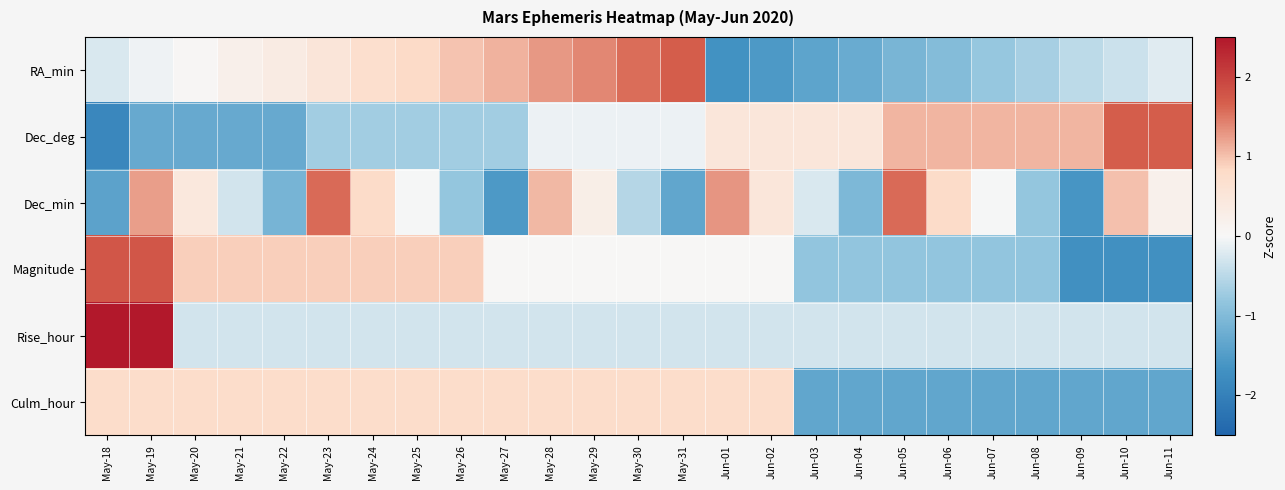

Reading left to right, extract all data points from this chart.

RA_min: May-18=-0.3	May-19=-0.1	May-20=0.0	May-21=0.2	May-22=0.3	May-23=0.5	May-24=0.7	May-25=0.8	May-26=1.0	May-27=1.1	May-28=1.3	May-29=1.4	May-30=1.6	May-31=1.7	Jun-01=-1.7	Jun-02=-1.5	Jun-03=-1.4	Jun-04=-1.3	Jun-05=-1.1	Jun-06=-1.0	Jun-07=-0.8	Jun-08=-0.7	Jun-09=-0.5	Jun-10=-0.4	Jun-11=-0.2
Dec_deg: May-18=-1.9	May-19=-1.3	May-20=-1.3	May-21=-1.3	May-22=-1.3	May-23=-0.7	May-24=-0.7	May-25=-0.7	May-26=-0.7	May-27=-0.7	May-28=-0.1	May-29=-0.1	May-30=-0.1	May-31=-0.1	Jun-01=0.5	Jun-02=0.5	Jun-03=0.5	Jun-04=0.5	Jun-05=1.1	Jun-06=1.1	Jun-07=1.1	Jun-08=1.1	Jun-09=1.1	Jun-10=1.7	Jun-11=1.7
Dec_min: May-18=-1.4	May-19=1.2	May-20=0.4	May-21=-0.3	May-22=-1.1	May-23=1.6	May-24=0.8	May-25=-0.0	May-26=-0.8	May-27=-1.6	May-28=1.1	May-29=0.3	May-30=-0.5	May-31=-1.3	Jun-01=1.3	Jun-02=0.5	Jun-03=-0.2	Jun-04=-1.0	Jun-05=1.6	Jun-06=0.8	Jun-07=-0.0	Jun-08=-0.8	Jun-09=-1.6	Jun-10=1.0	Jun-11=0.2
Magnitude: May-18=1.8	May-19=1.8	May-20=0.9	May-21=0.9	May-22=0.9	May-23=0.9	May-24=0.9	May-25=0.9	May-26=0.9	May-27=0.0	May-28=0.0	May-29=0.0	May-30=0.0	May-31=0.0	Jun-01=0.0	Jun-02=0.0	Jun-03=-0.8	Jun-04=-0.8	Jun-05=-0.8	Jun-06=-0.8	Jun-07=-0.8	Jun-08=-0.8	Jun-09=-1.7	Jun-10=-1.7	Jun-11=-1.7
Rise_hour: May-18=3.4	May-19=3.4	May-20=-0.3	May-21=-0.3	May-22=-0.3	May-23=-0.3	May-24=-0.3	May-25=-0.3	May-26=-0.3	May-27=-0.3	May-28=-0.3	May-29=-0.3	May-30=-0.3	May-31=-0.3	Jun-01=-0.3	Jun-02=-0.3	Jun-03=-0.3	Jun-04=-0.3	Jun-05=-0.3	Jun-06=-0.3	Jun-07=-0.3	Jun-08=-0.3	Jun-09=-0.3	Jun-10=-0.3	Jun-11=-0.3
Culm_hour: May-18=0.8	May-19=0.8	May-20=0.8	May-21=0.8	May-22=0.8	May-23=0.8	May-24=0.8	May-25=0.8	May-26=0.8	May-27=0.8	May-28=0.8	May-29=0.8	May-30=0.8	May-31=0.8	Jun-01=0.8	Jun-02=0.8	Jun-03=-1.3	Jun-04=-1.3	Jun-05=-1.3	Jun-06=-1.3	Jun-07=-1.3	Jun-08=-1.3	Jun-09=-1.3	Jun-10=-1.3	Jun-11=-1.3